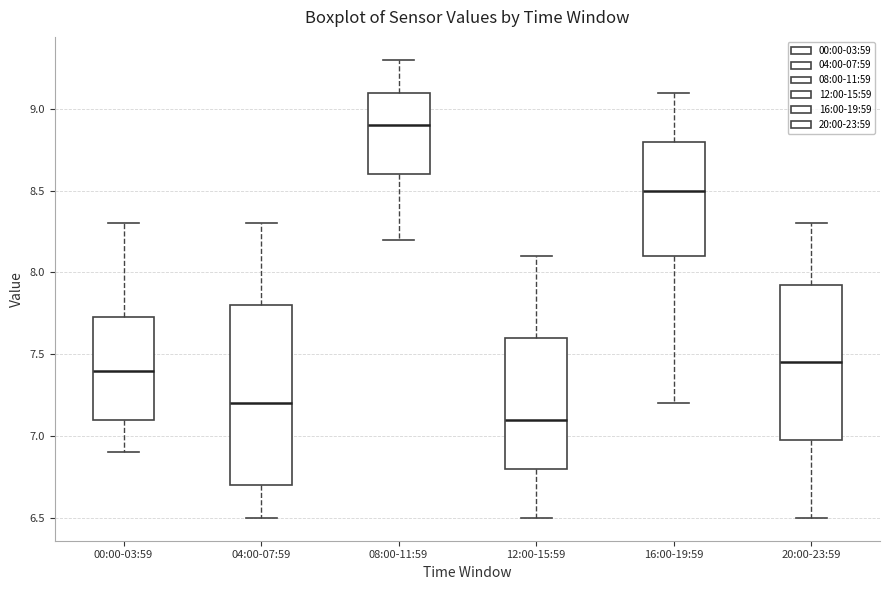

Comparing the boxes themselves (not the whiskers), which one is the tallest?

04:00-07:59